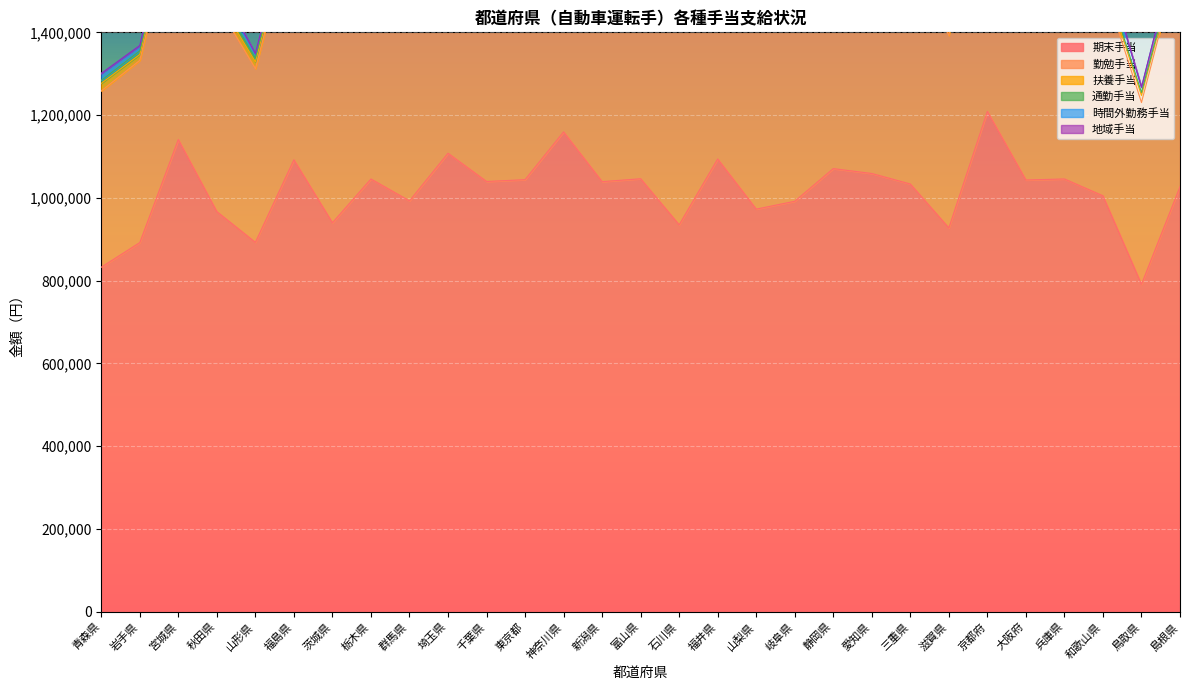

Which category has the highest value in the 時間外勤務手当 series?

茨城県